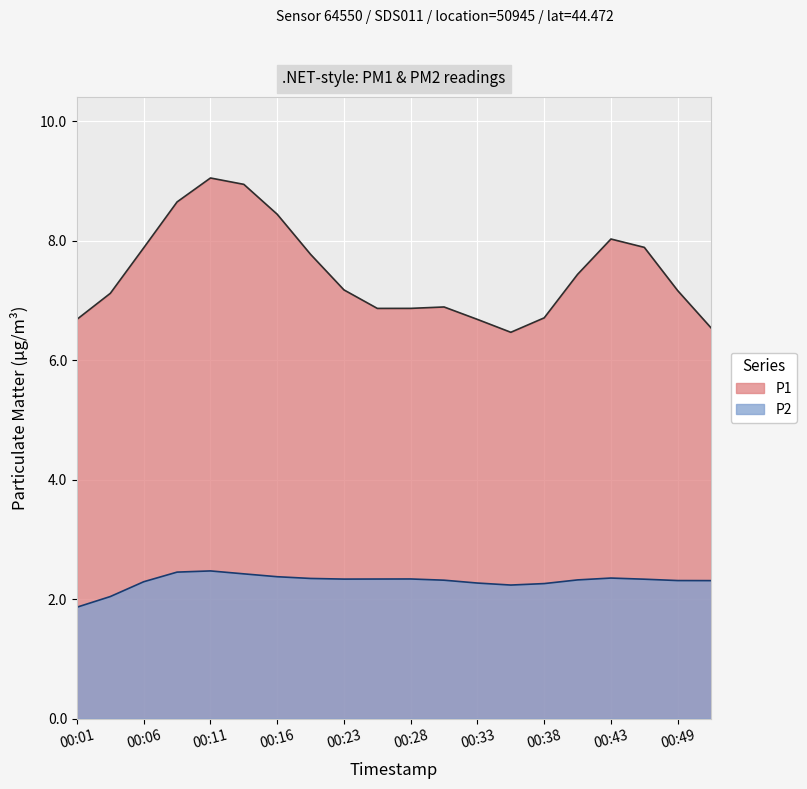

At which category does P2 reach its first local peak?

00:08